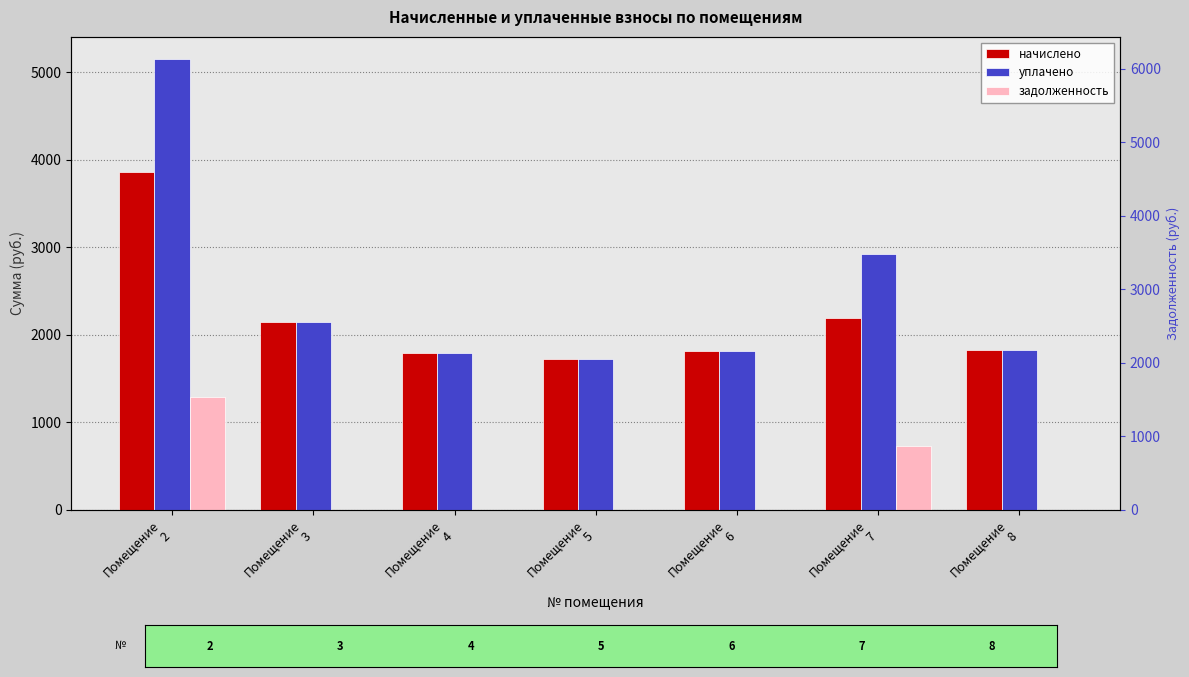

Reading left to right, extract all data points from this chart.

начислено: Помещение
2=3860.3	Помещение
3=2140.9	Помещение
4=1789.0	Помещение
5=1719.4	Помещение
6=1818.3	Помещение
7=2195.9	Помещение
8=1829.3
уплачено: Помещение
2=5147.1	Помещение
3=2140.9	Помещение
4=1789.0	Помещение
5=1719.4	Помещение
6=1818.3	Помещение
7=2927.9	Помещение
8=1829.3
задолженность: Помещение
2=1286.8	Помещение
3=0.0	Помещение
4=0.0	Помещение
5=0.0	Помещение
6=0.0	Помещение
7=732.0	Помещение
8=0.0